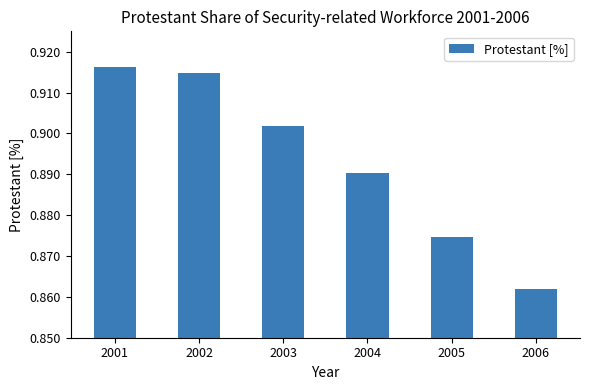

At which category does the chart reach its peak across all series?

2001